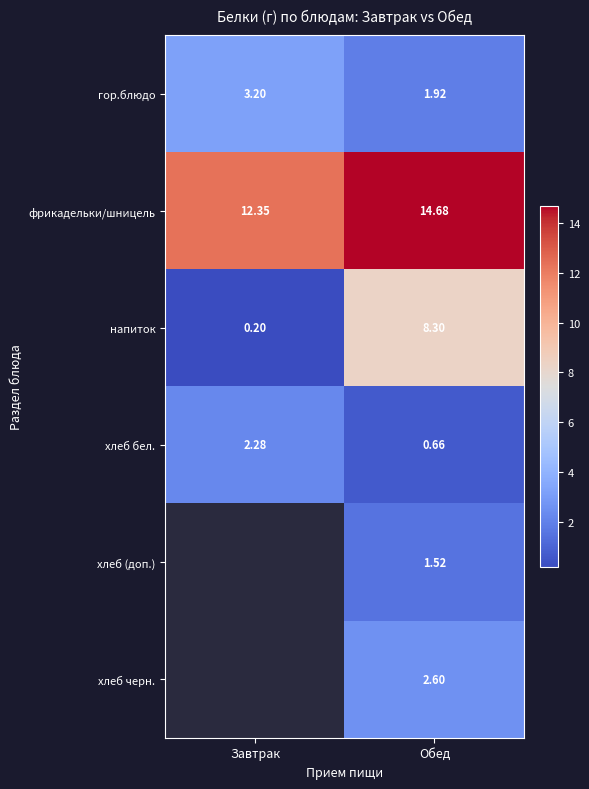

Which category has the highest value in the фрикадельки/шницель series?

Обед